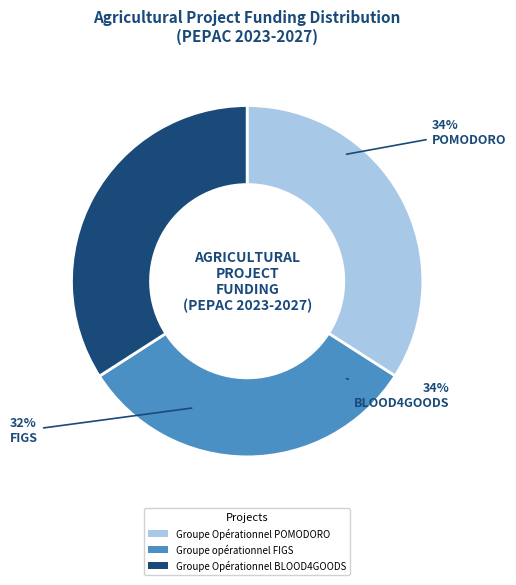

To the nearest percent, what is the combined percentage of BLOOD4GOODS and FIGS?

66%